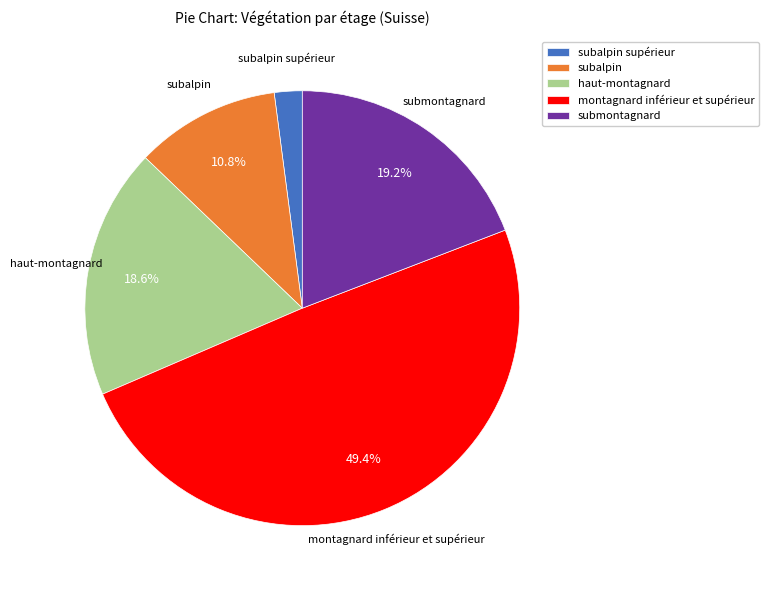

How many slices are in this pie chart?

5